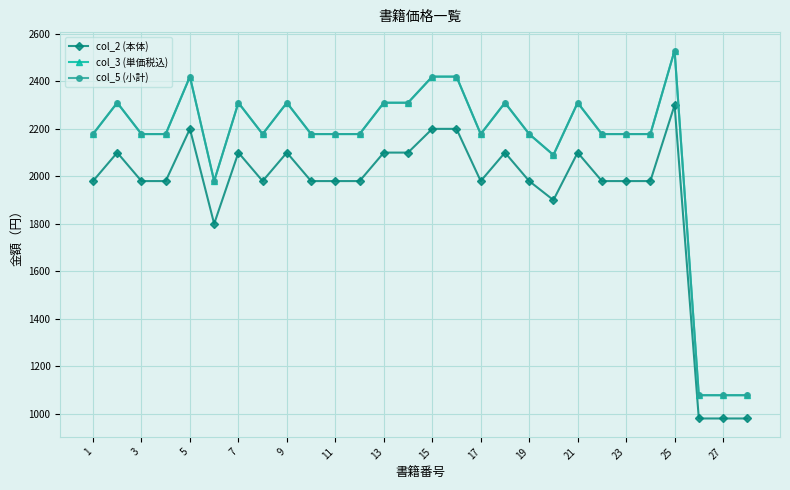

What is the smallest value displayed?

980